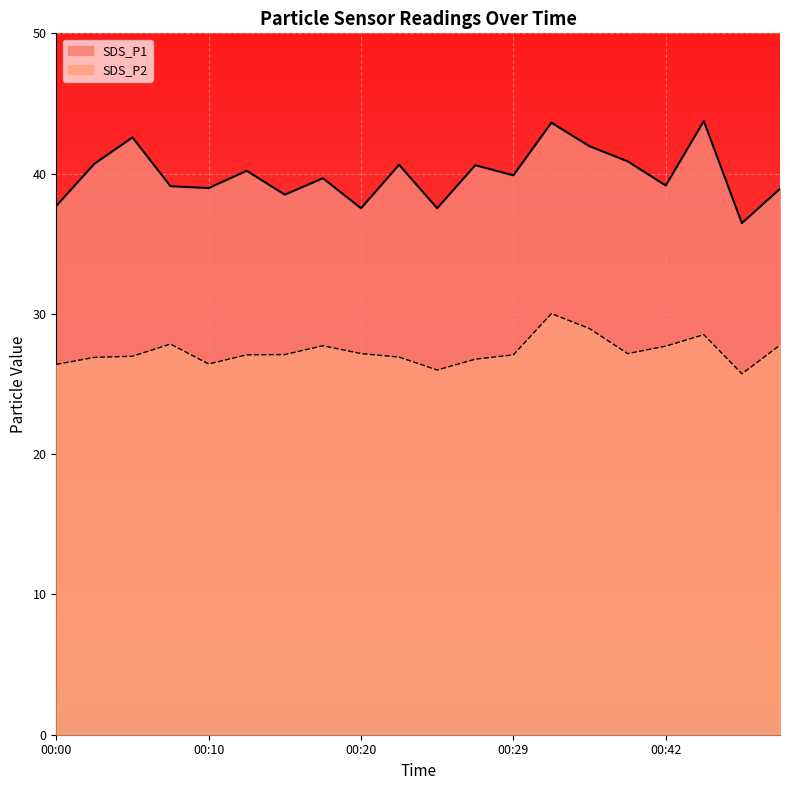

True or false: SDS_P2 and SDS_P1 intersect in this chart.

False